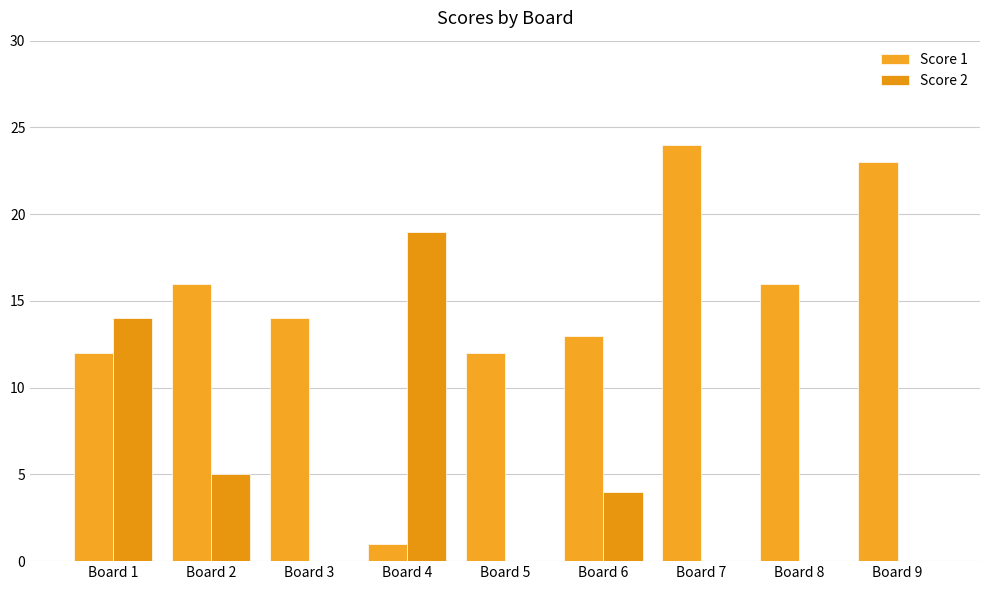

Reading left to right, extract all data points from this chart.

Score 1: 12	16	14	1	12	13	24	16	23
Score 2: 14	5	0	19	0	4	0	0	0